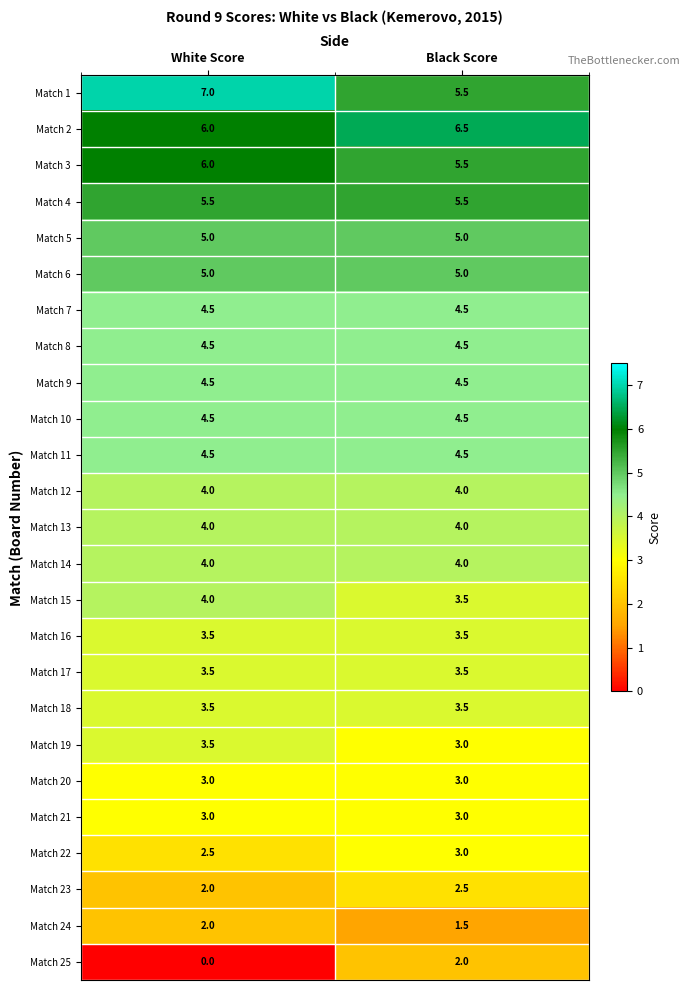

At which category does the chart reach its minimum across all series?

White Score